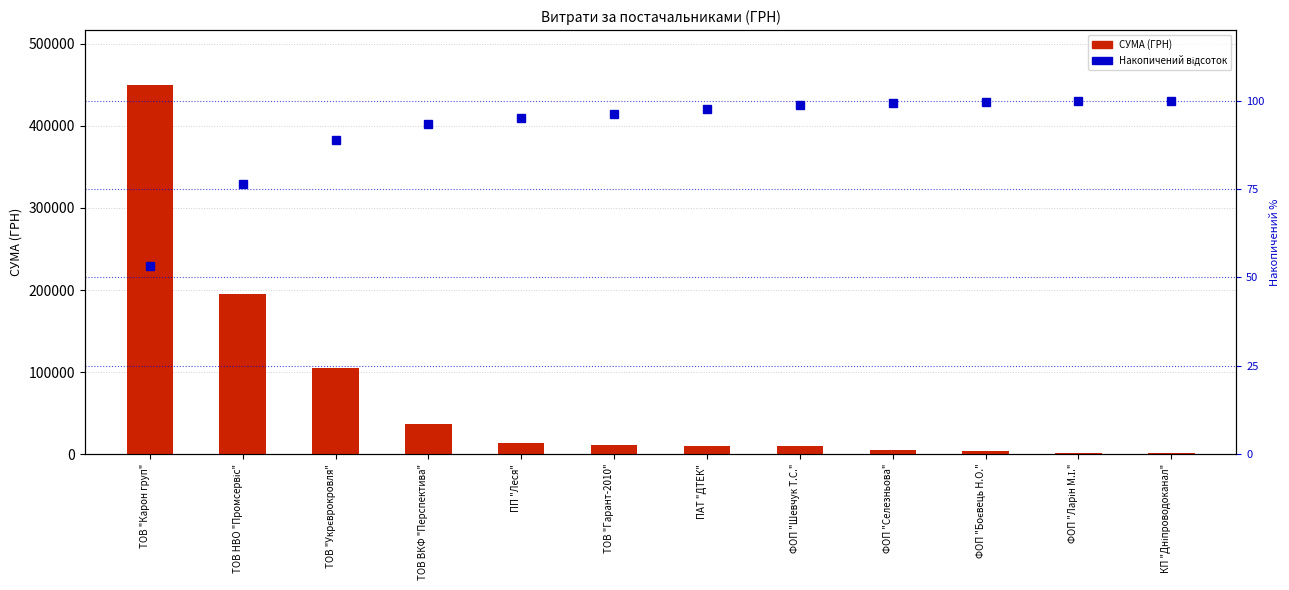

Which series has the largest total across all categories?

СУМА (ГРН)